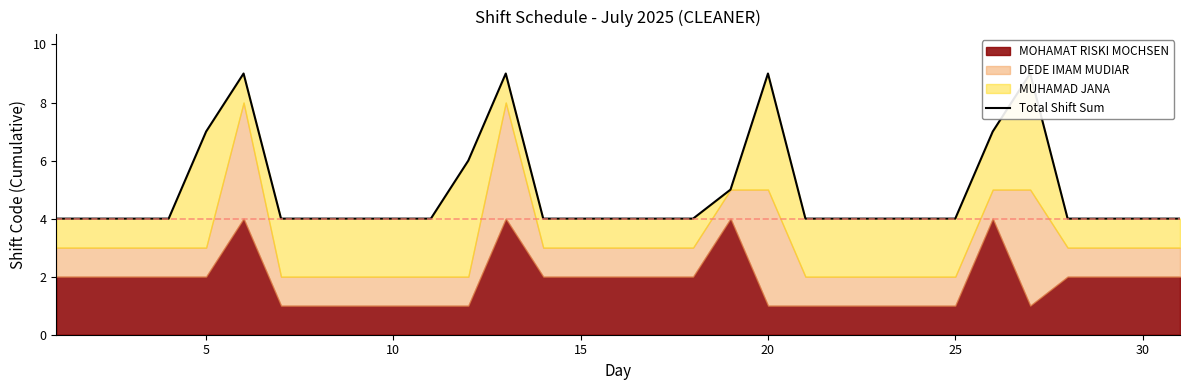

How many lines are shown in the chart?

1